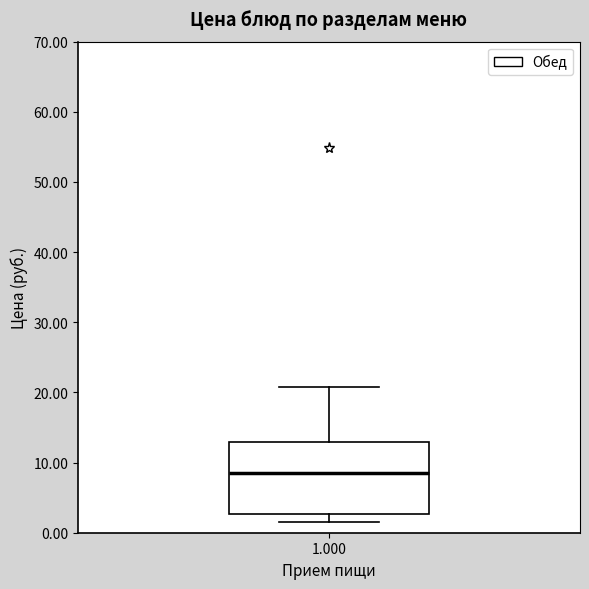

Where is the upper edge of the box at x = 1.000 on the y-axis? The values are not printed on the chart, so give them approximately, as read against the axis.

13